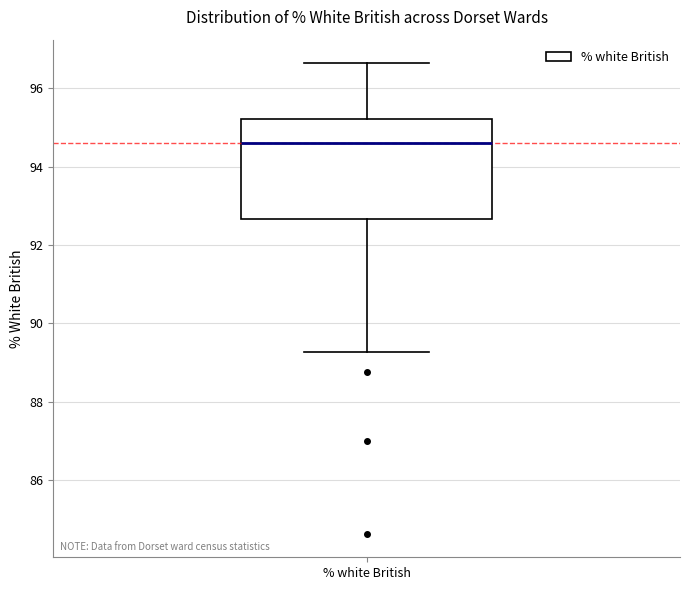

Transcribe this box plot: give where the median line is, the range the box spans, and where the two whiskers end, as read against the y-axis. The values are not printed on the chart, so give them approximately, as read against the axis.

median 94.6, box 92.6 to 95.2, whiskers 89.2 to 96.6